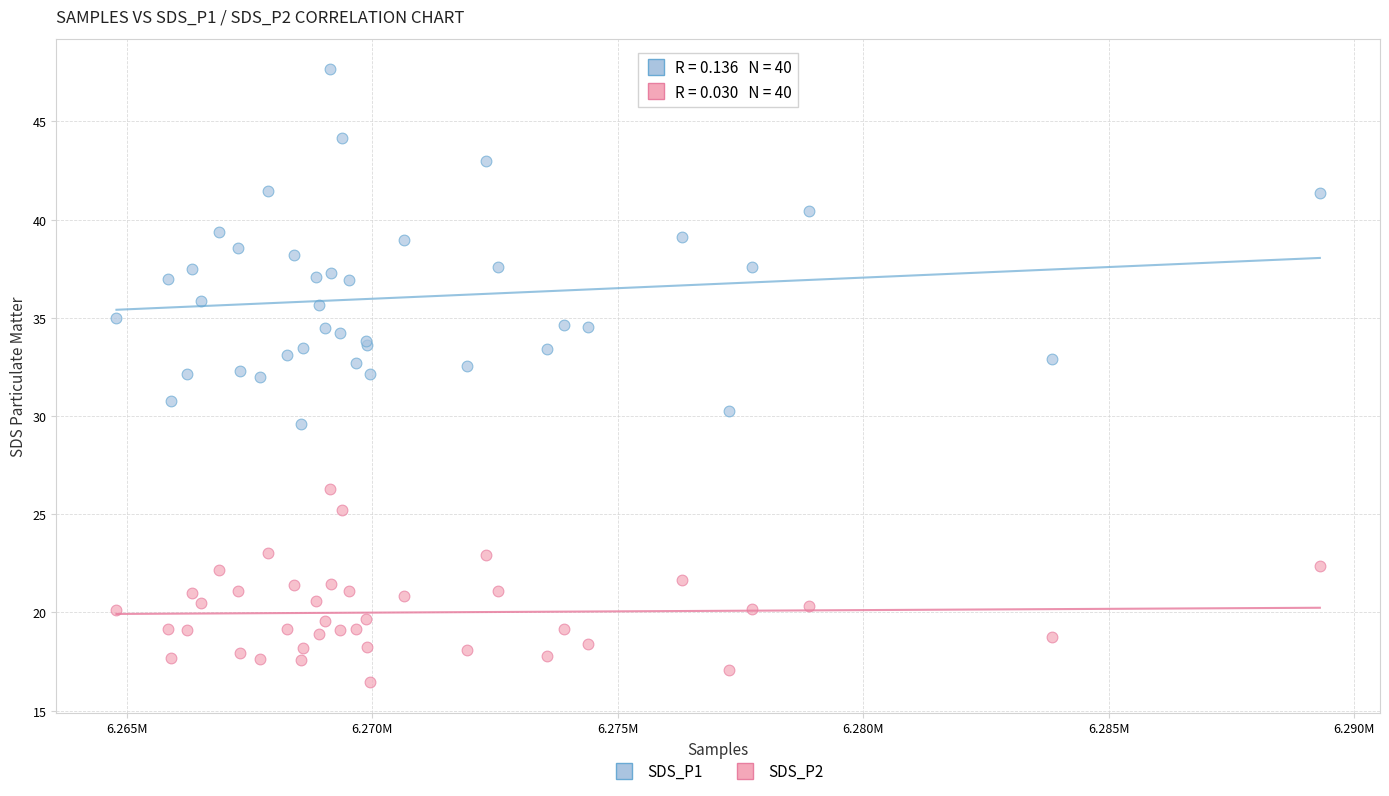

Which series has the widest spread of Y values?

SDS_P1